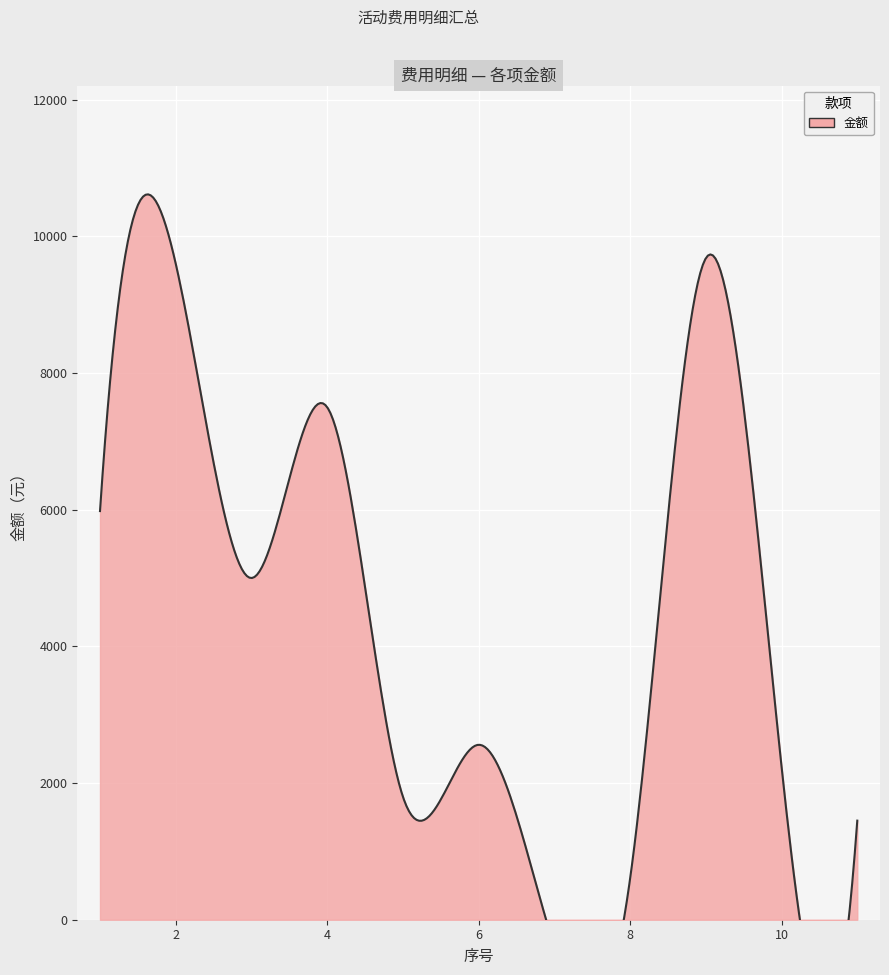

Where is the first local maximum?

2